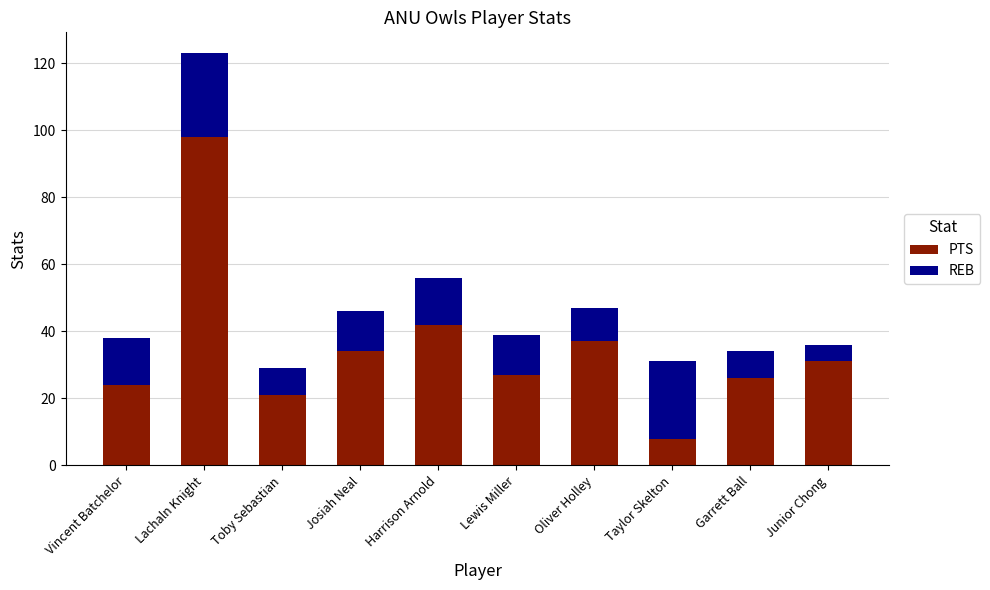

What is the total value across all series at Vincent Batchelor?

38